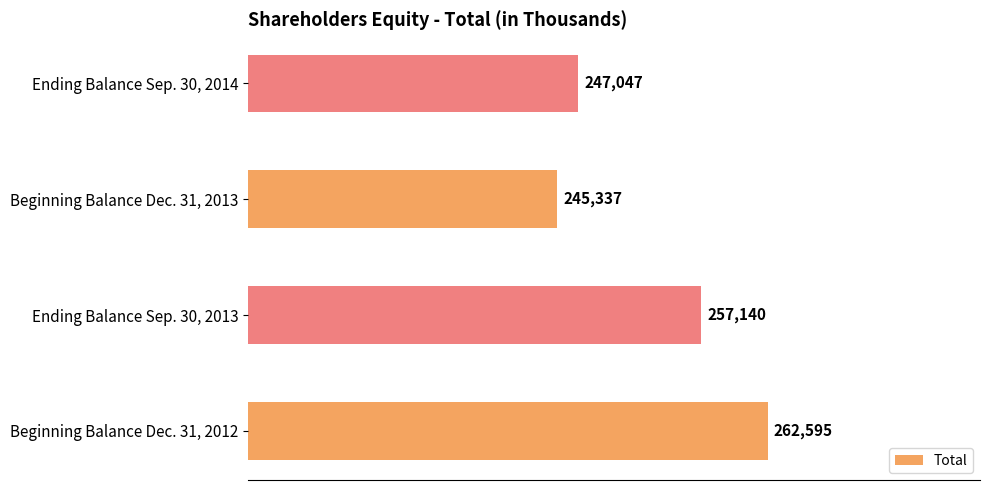

The value at Beginning Balance Dec. 31, 2013 is 245337. True or false?

True